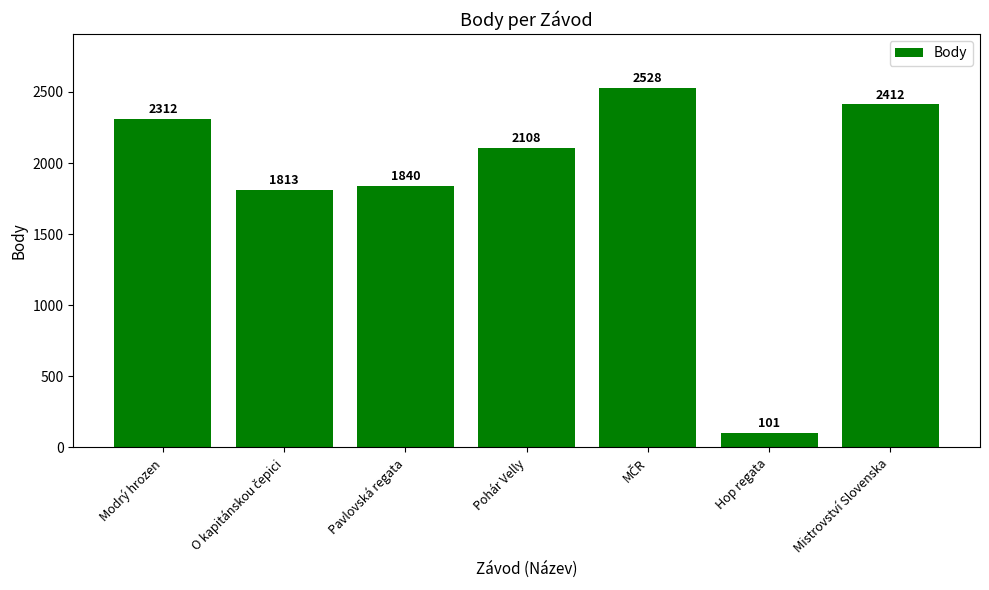

How many series are shown in this chart?

1